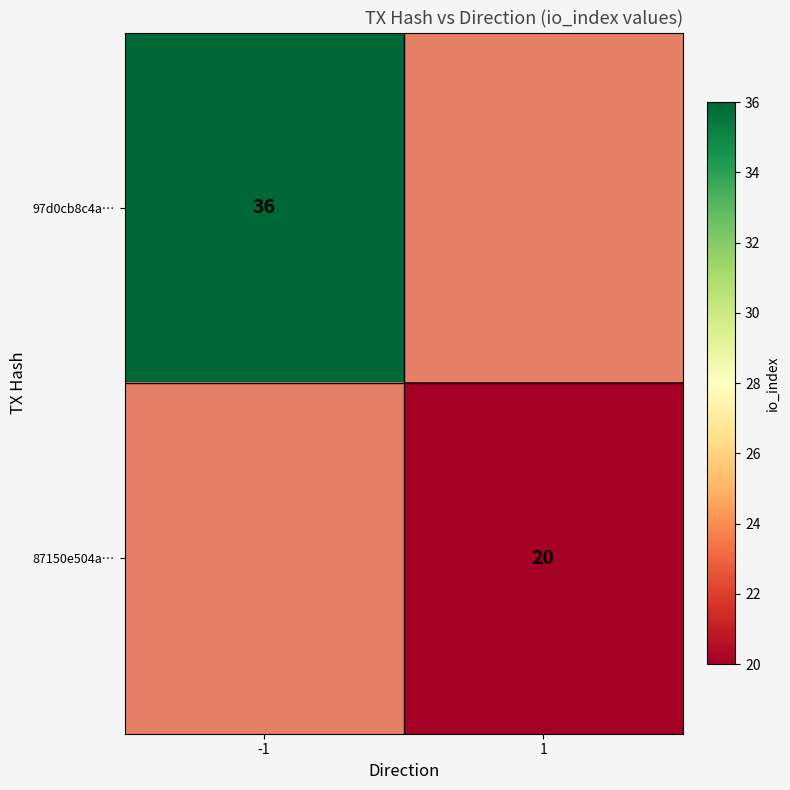

The value of 87150e504a… at 1 is 20. True or false?

True